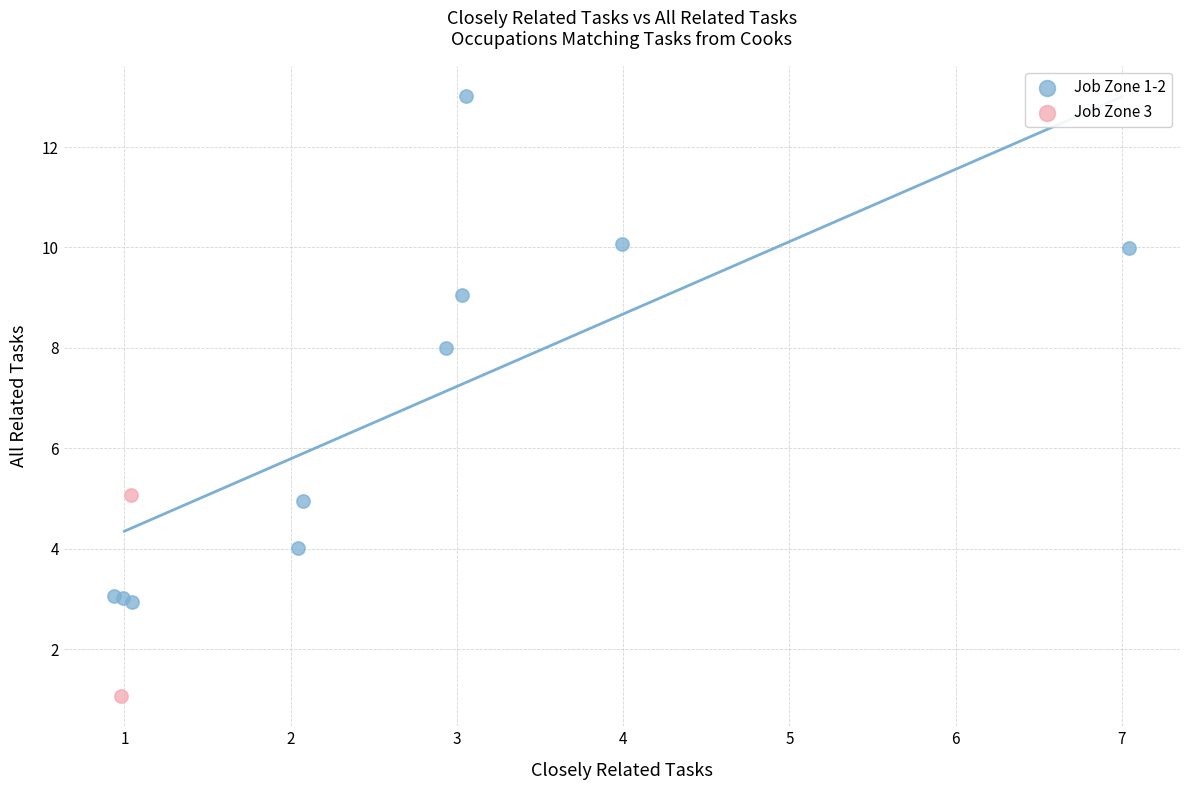

Which series has the largest Y range (max minus min)?

Job Zone 1-2